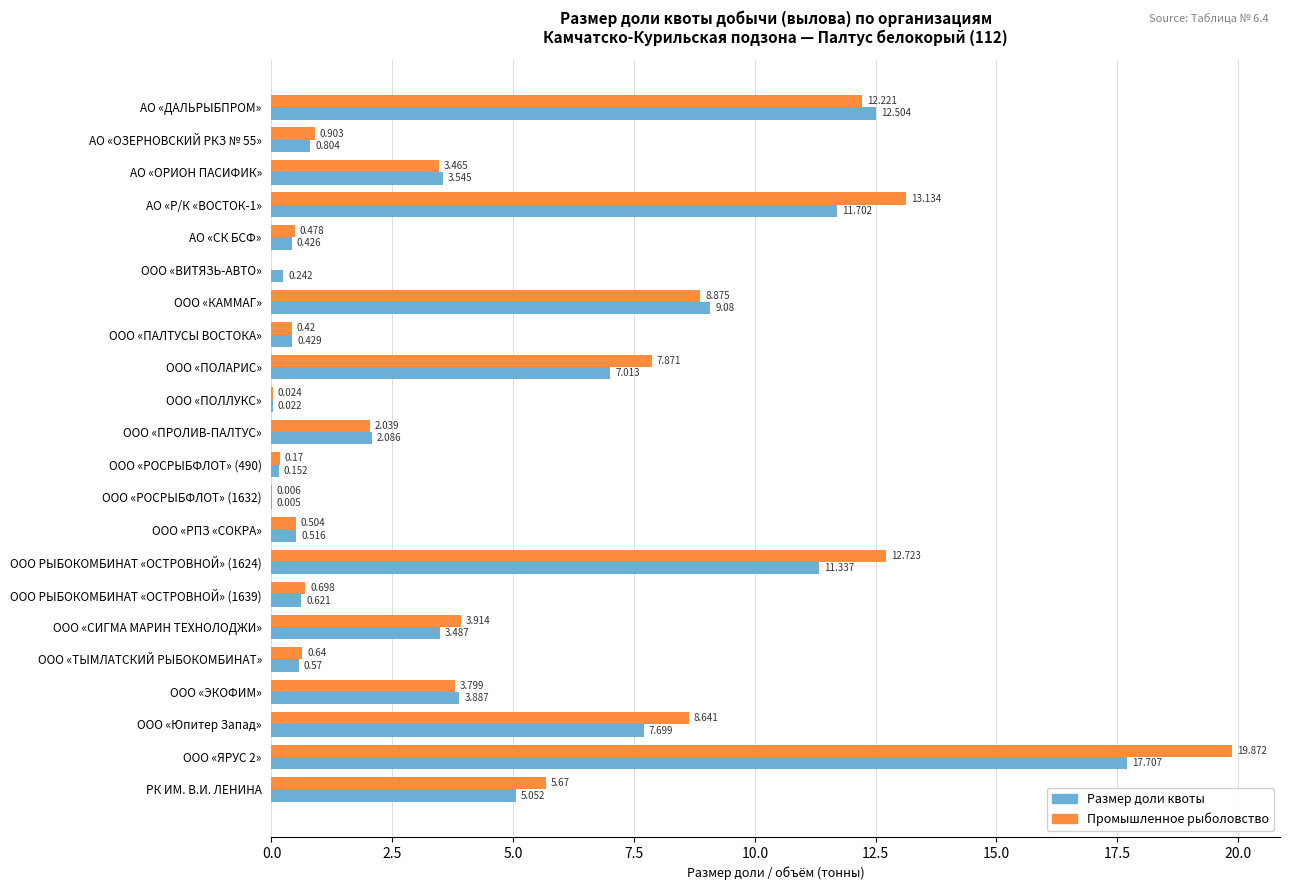

Which series has the largest total across all categories?

Промышленное рыболовство